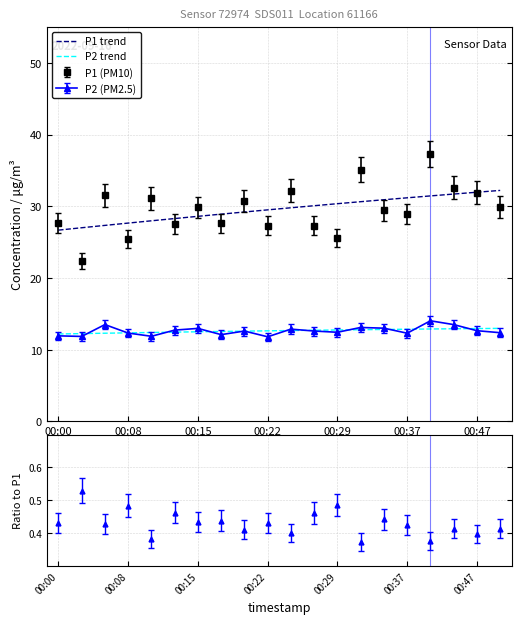

True or false: P2 (PM2.5) has a value of 11.8 at 00:22.

True